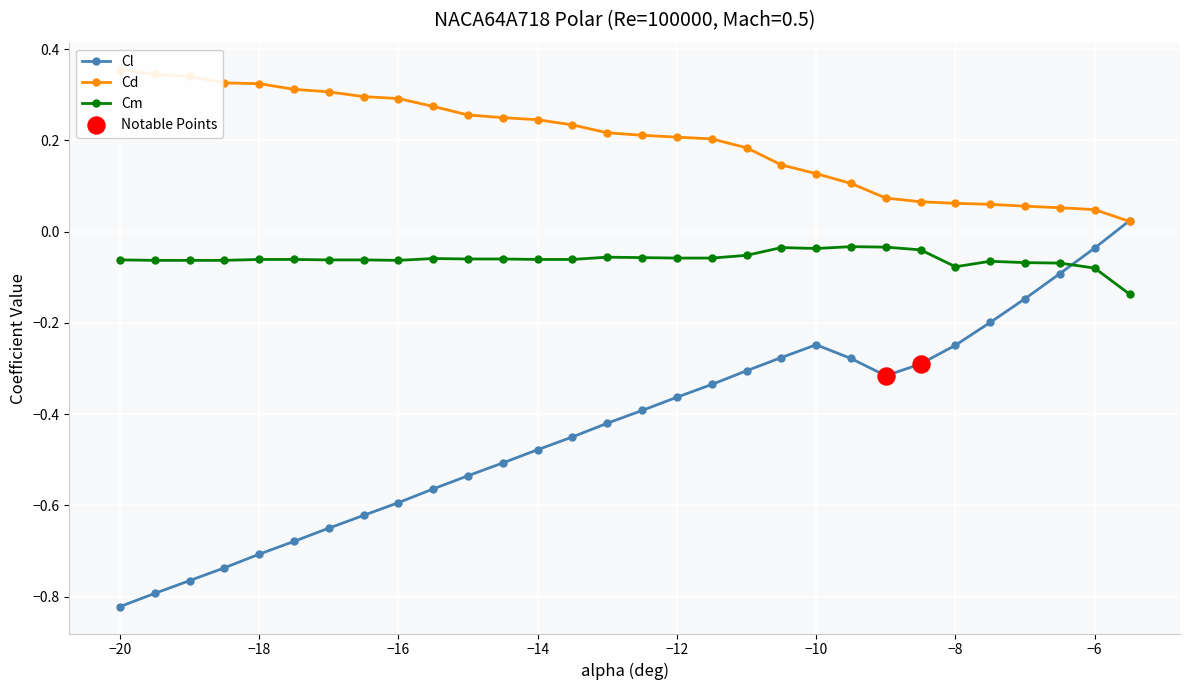

True or false: Cl has more than 1 interior local peaks.

False